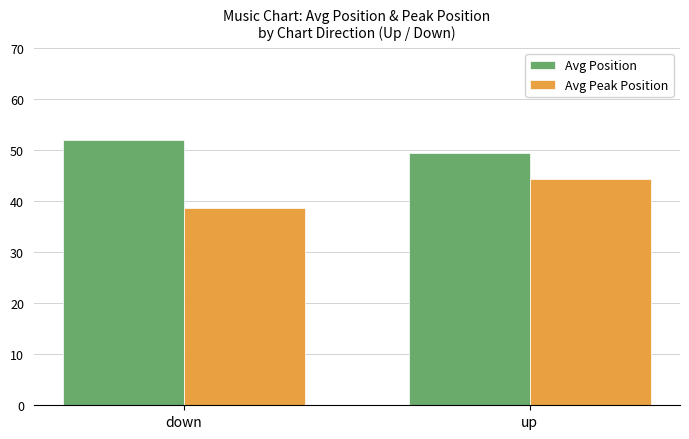

What is the average value of the Avg Position series?

50.8